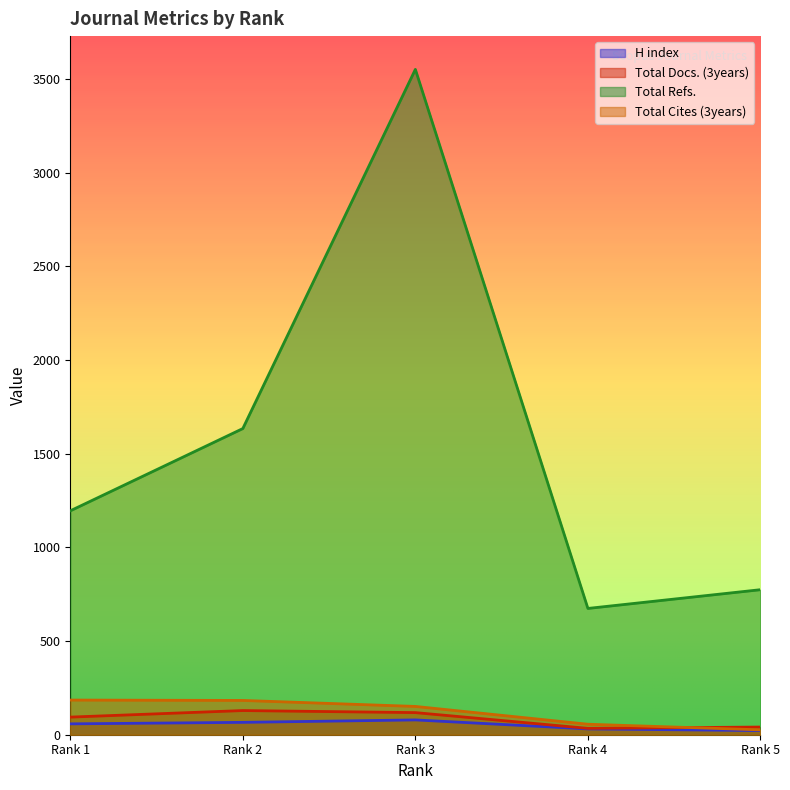

What are all the series names shown in the legend?

H index, Total Docs. (3years), Total Refs., Total Cites (3years)